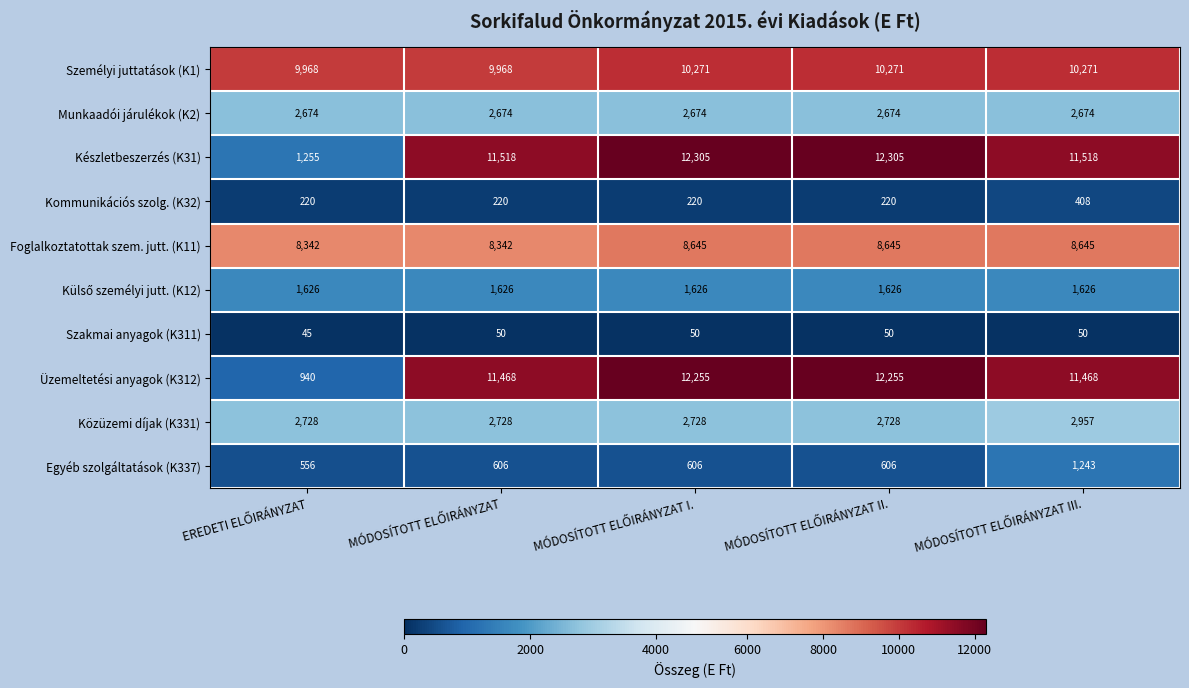

Which series has the largest range (max minus min)?

Üzemeltetési anyagok (K312)